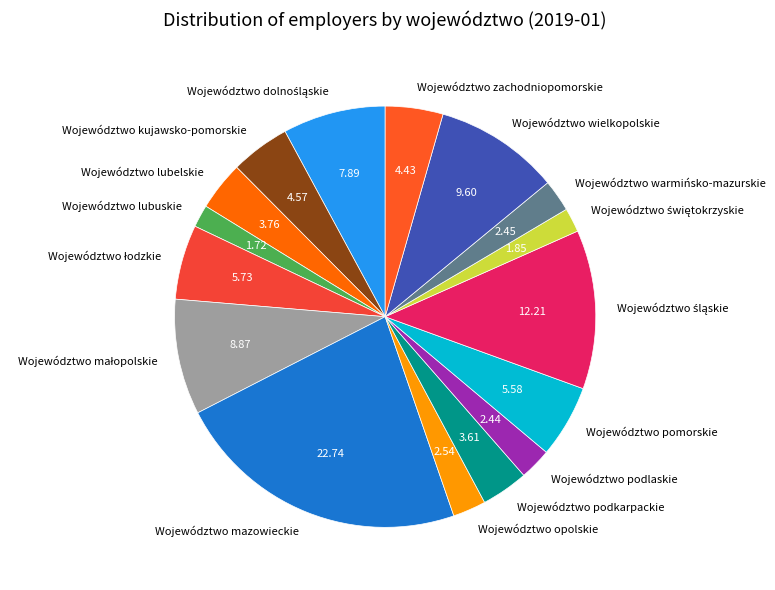

What is the largest slice in the pie chart?

Województwo mazowieckie